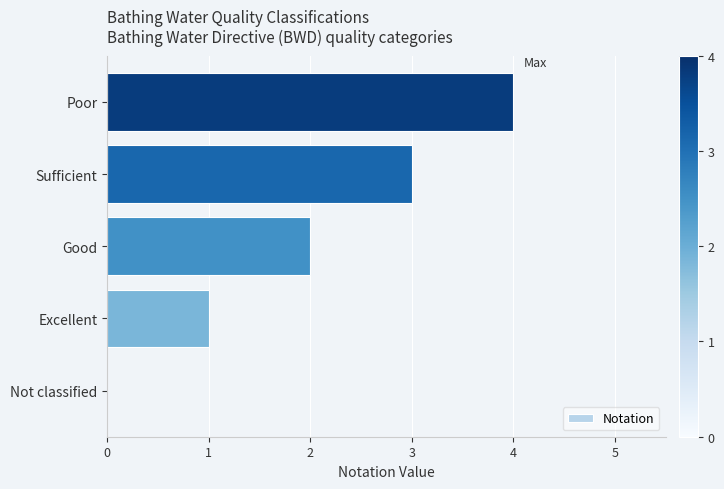

The value at Poor is 7. True or false?

False